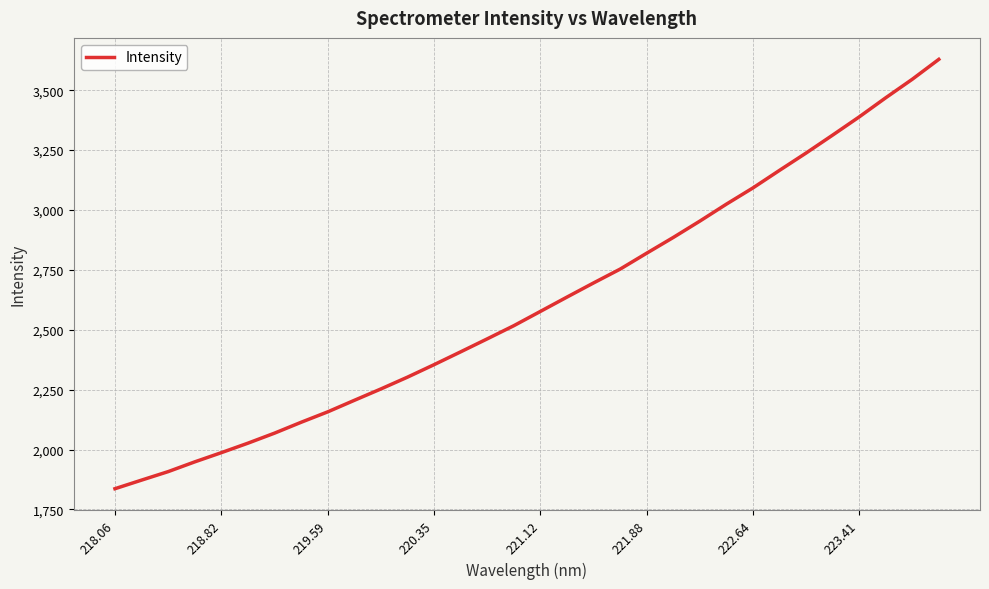

What is the difference between the maximum and minimum values?

1792.2